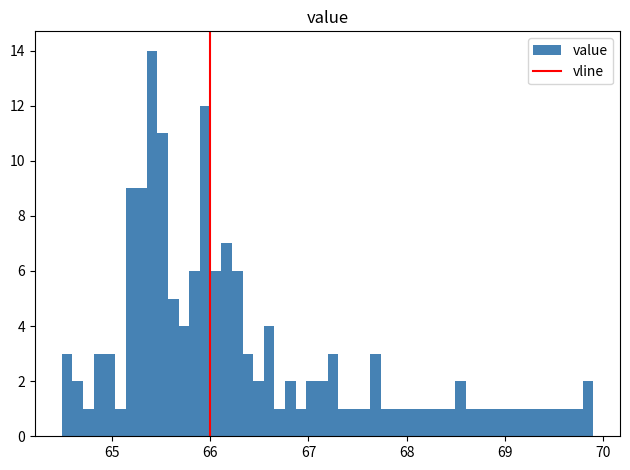

Read against the x-axis, roughly where is the centre of the tallest bar?

65.4